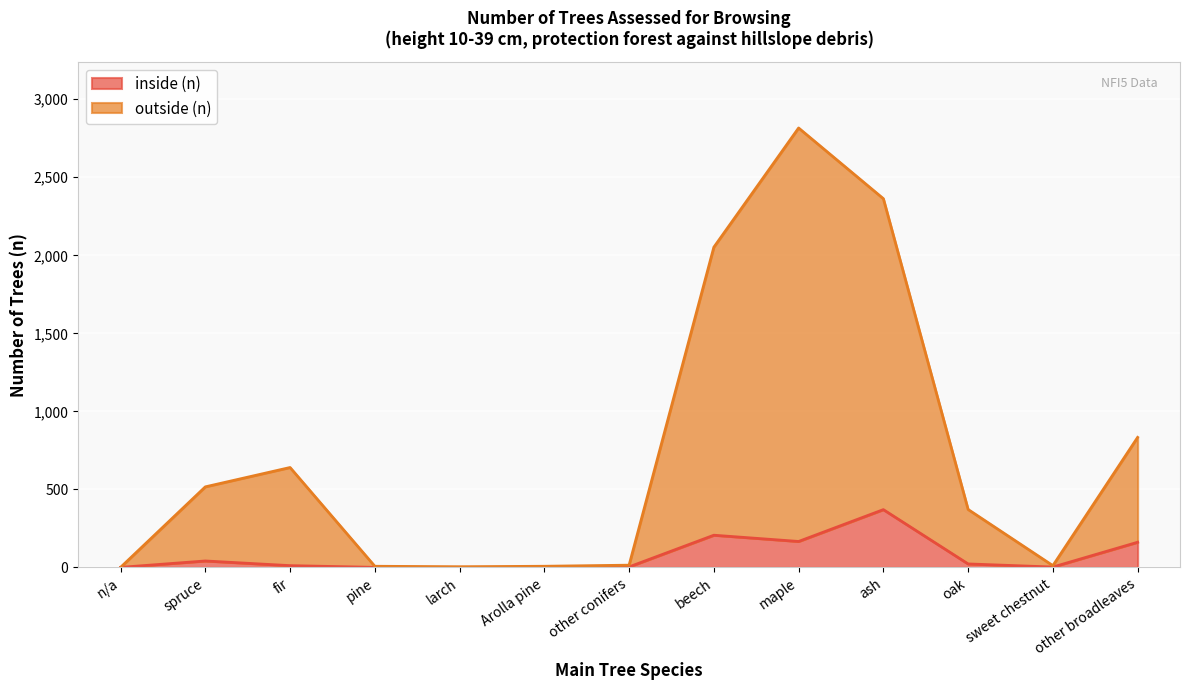

How many positive values does the outside (n) series have?

12